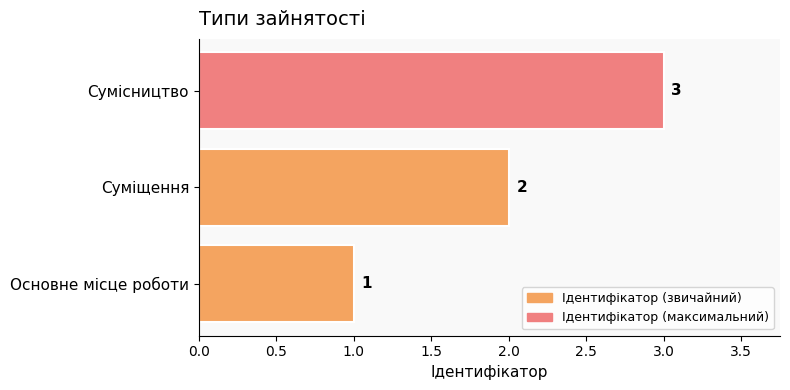

Count the values in the range 1 to 3.

3